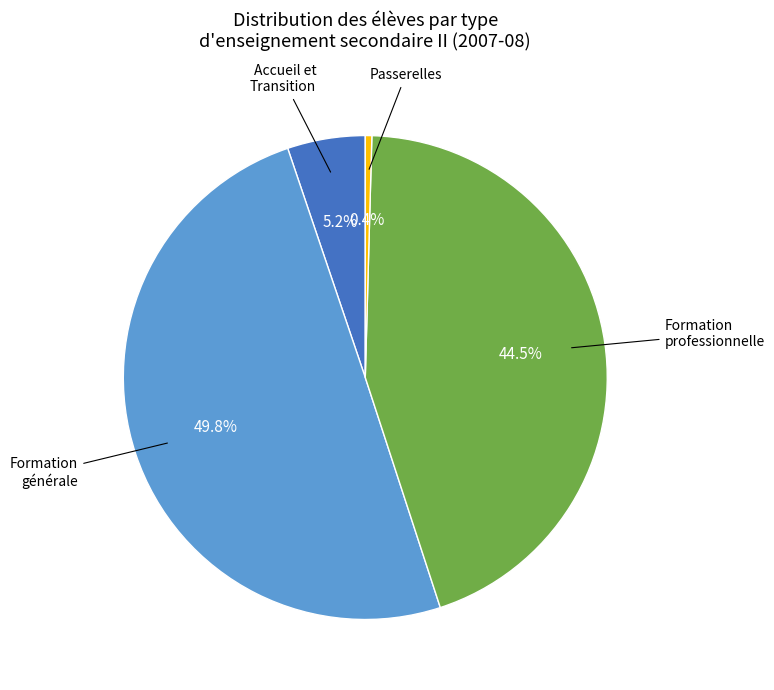

Which slice is the smallest?

Passerelles